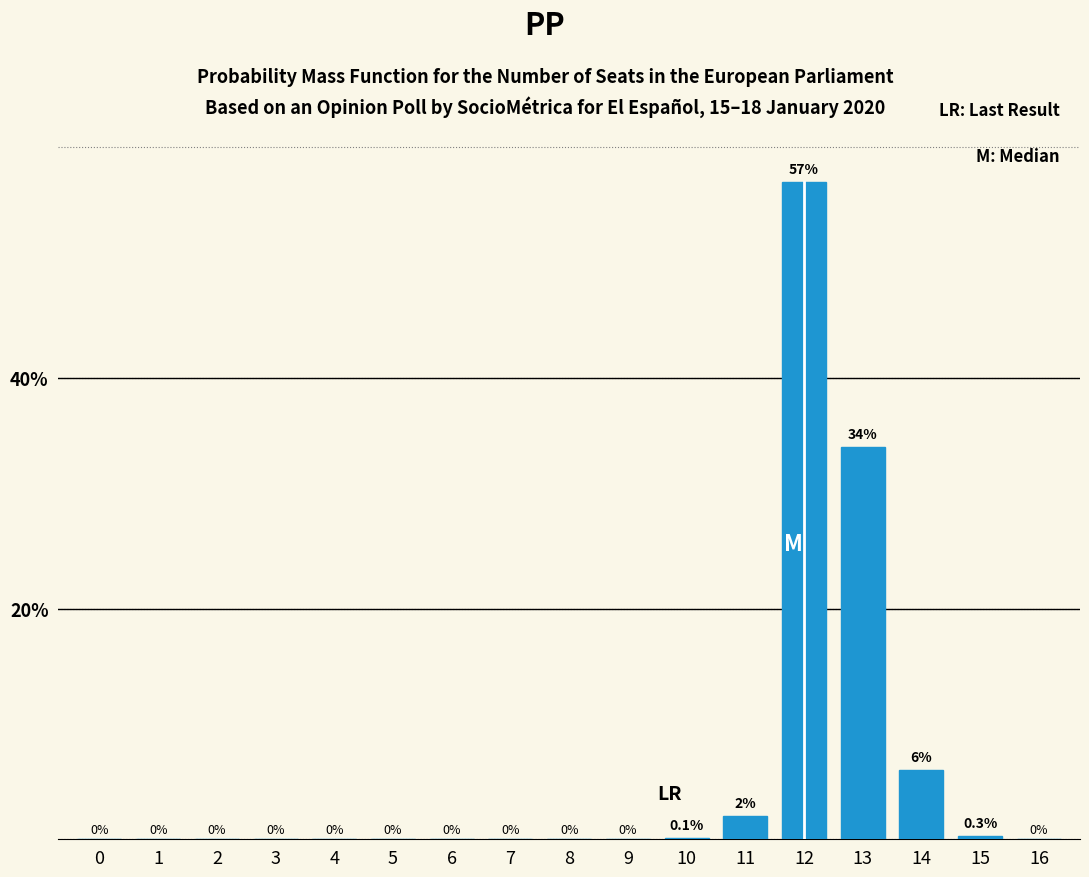

Reading left to right, list all the values displayed in this chart.

0=0.0	1=0.0	2=0.0	3=0.0	4=0.0	5=0.0	6=0.0	7=0.0	8=0.0	9=0.0	10=0.1	11=2.0	12=57.0	13=34.0	14=6.0	15=0.3	16=0.0